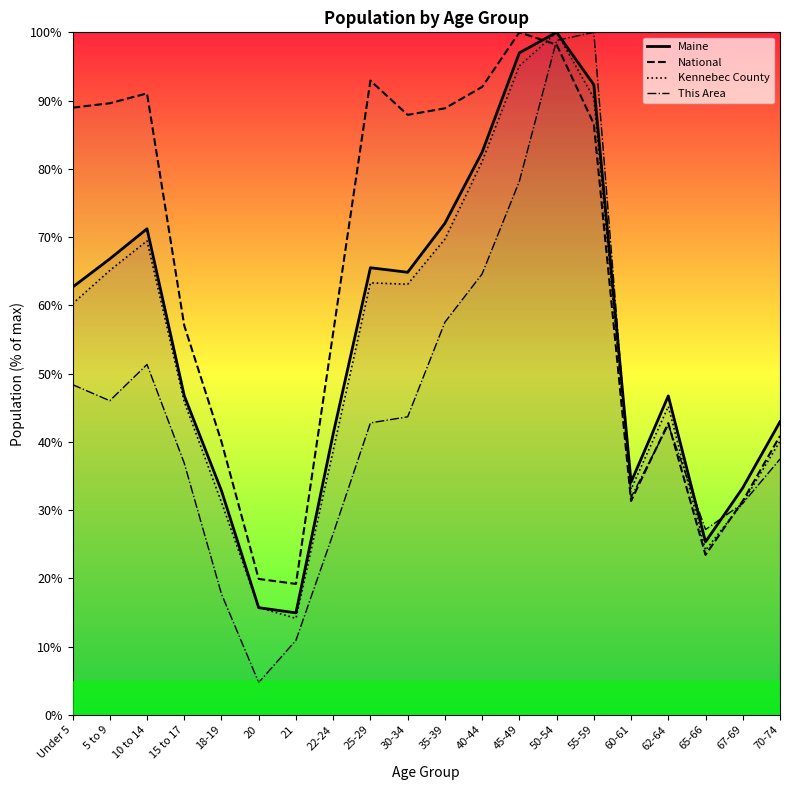

How many times do Kennebec County and Maine cross each other?

2